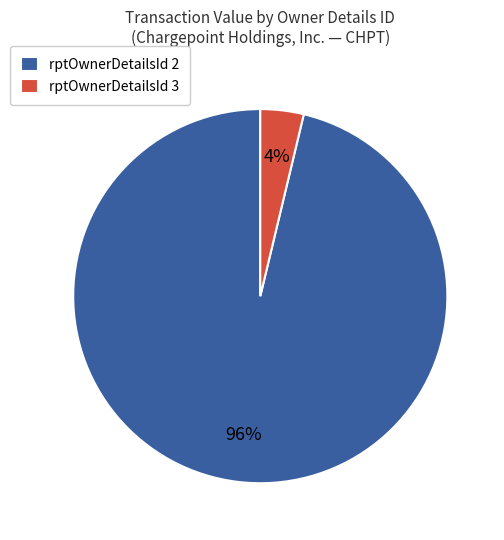

Which slice is the smallest?

rptOwnerDetailsId 3